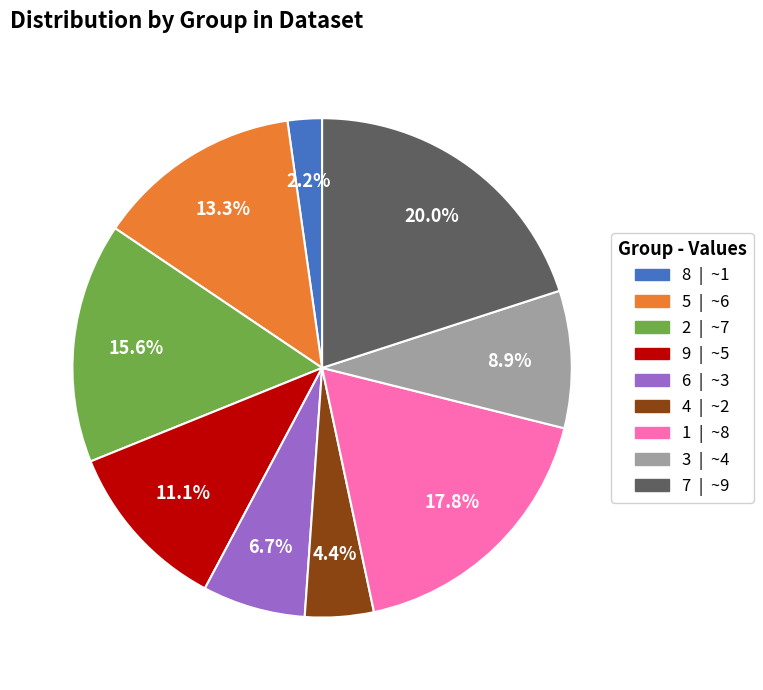

Count the number of slices in the pie.

9